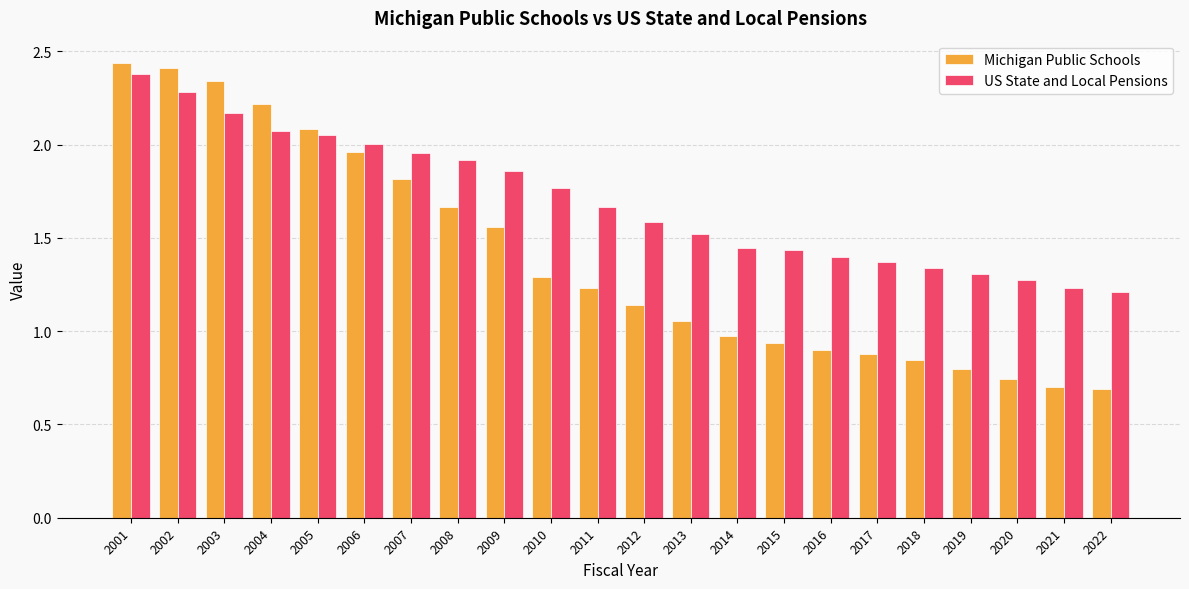

True or false: US State and Local Pensions has a value of 1.4 at 2002.

False